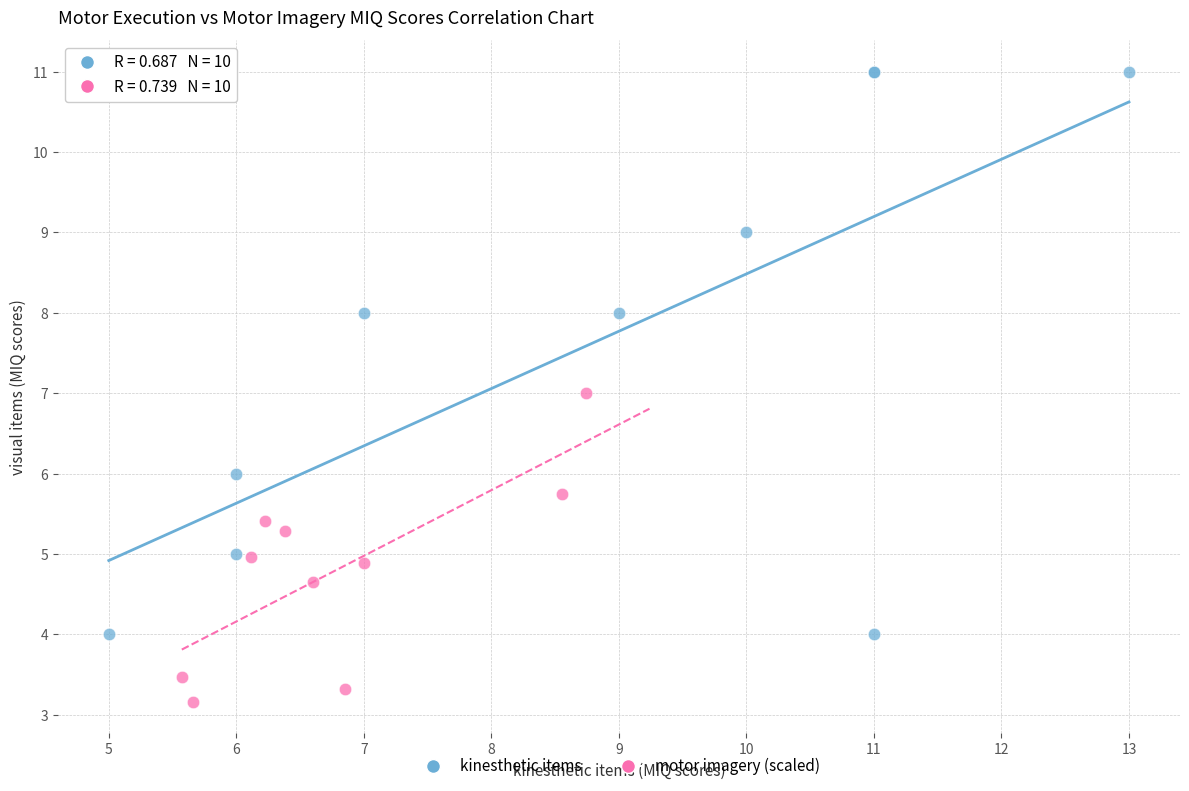

Which series reaches the minimum Y coordinate?

motor imagery (scaled)